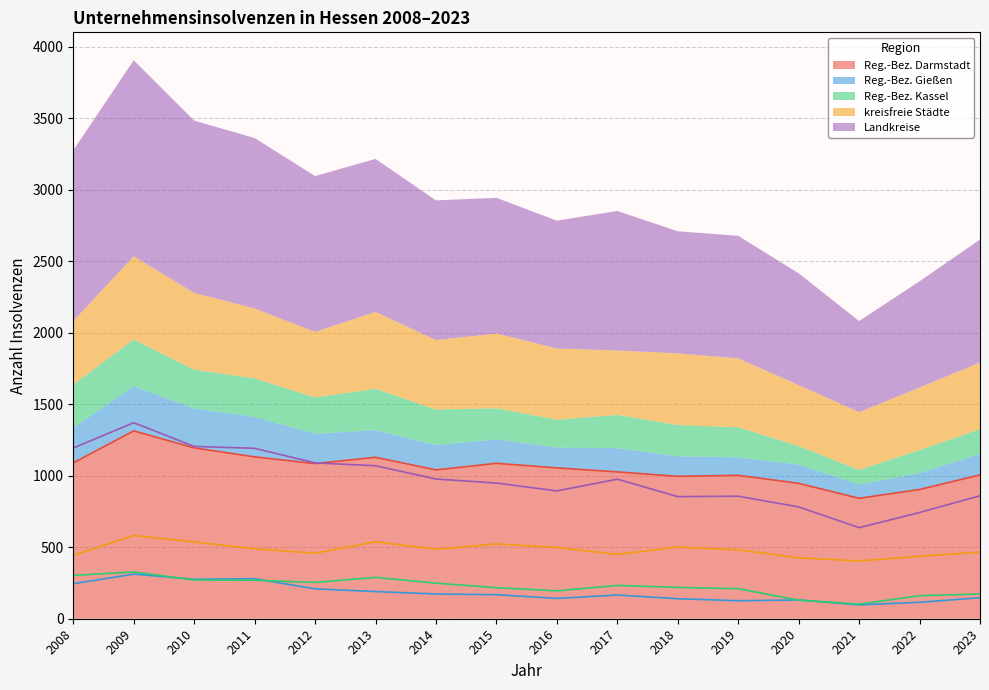

In Reg.-Bez. Kassel, how many points are lower than both neighbors (excluding endpoints)?

3